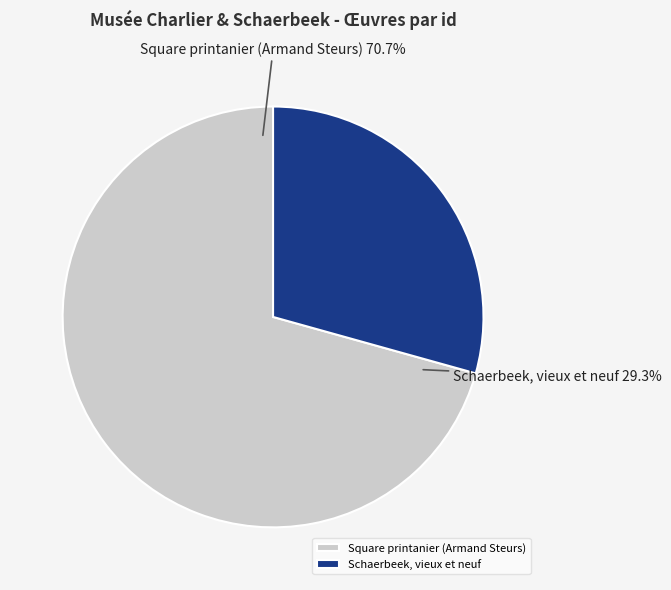

To the nearest percent, what is the average slice percentage?

50%